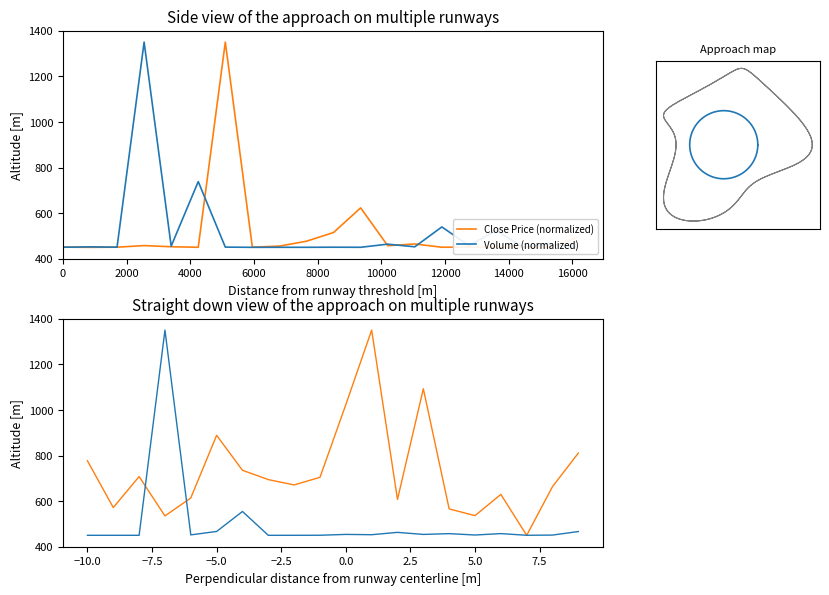

What is the average value of the CLOSE series?

512.6